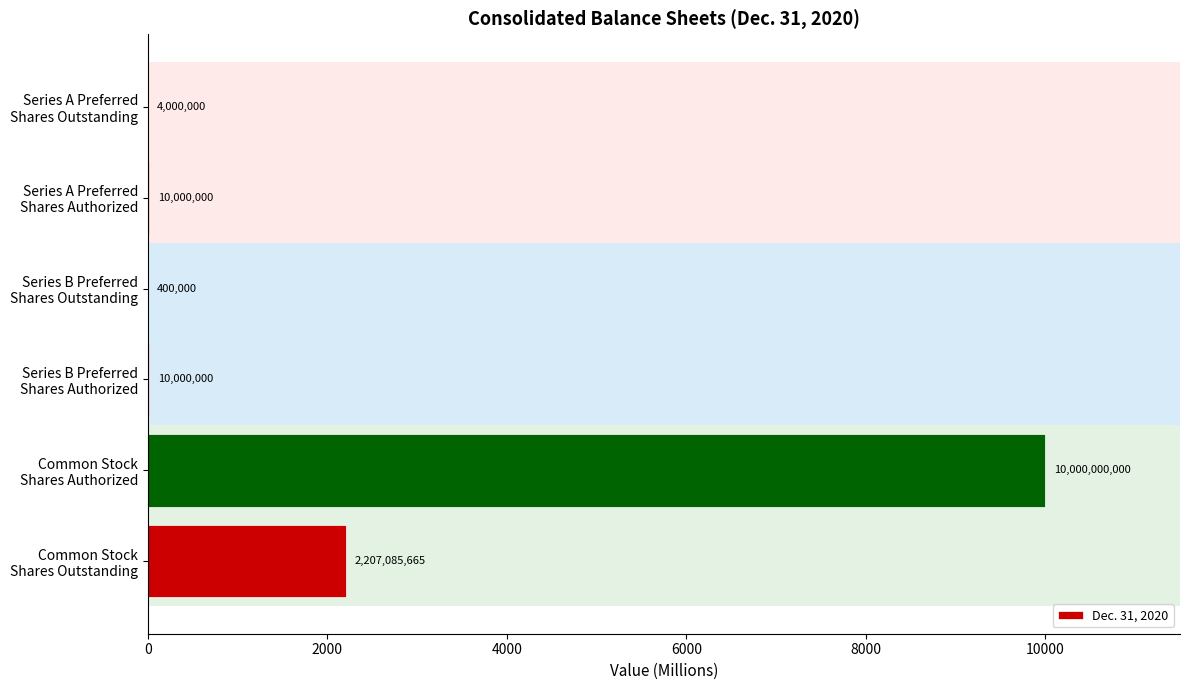

How many distinct data groups are displayed?

1